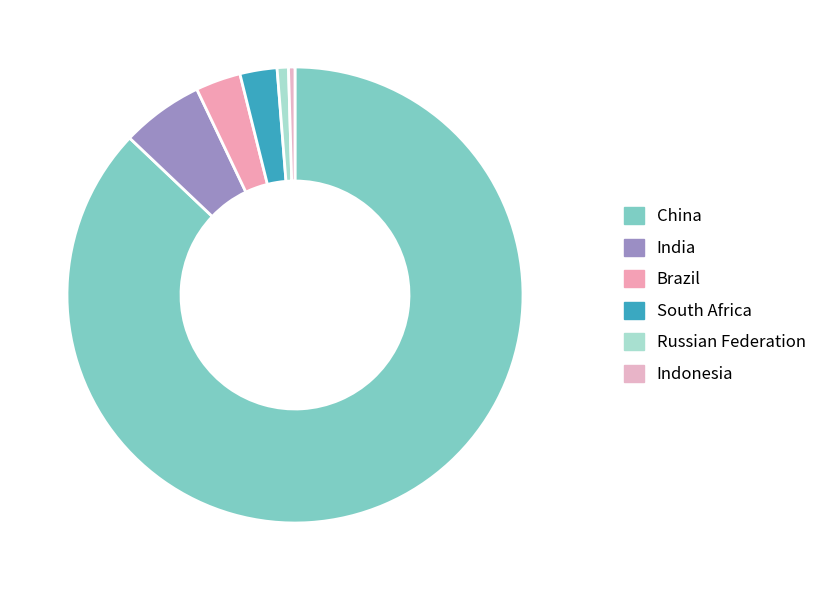

What percentage is the Brazil slice, to the nearest percent?

3%